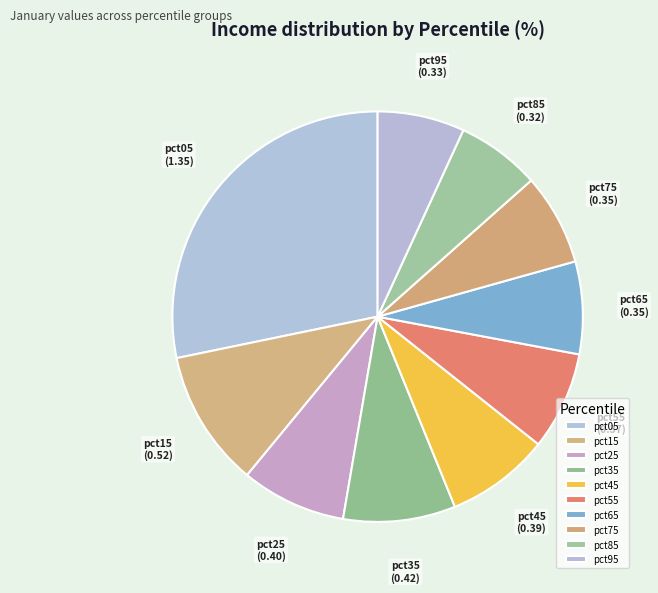

Count the number of slices in the pie.

10